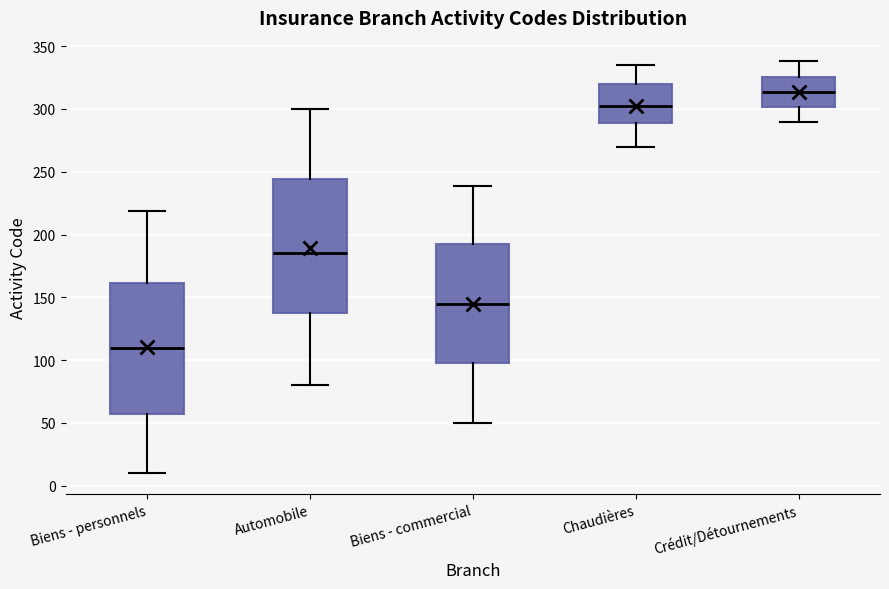

Which box has the lowest median line?

Biens - personnels